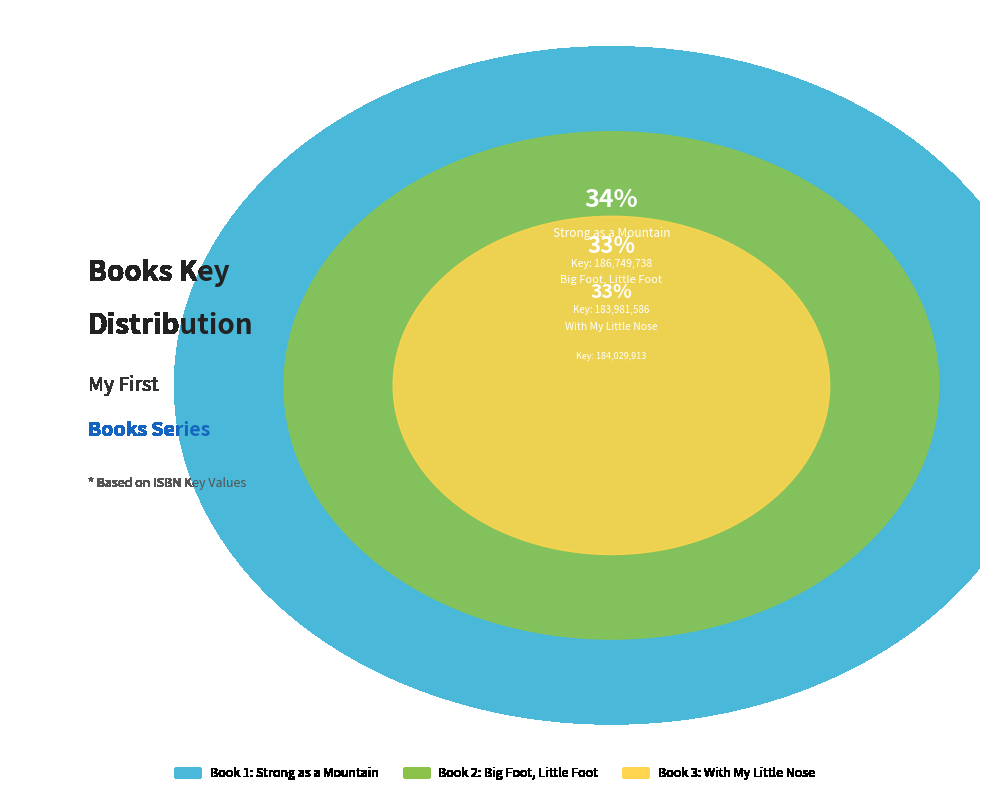

What is the total percentage of Book 3 and Book 2?

66.3%